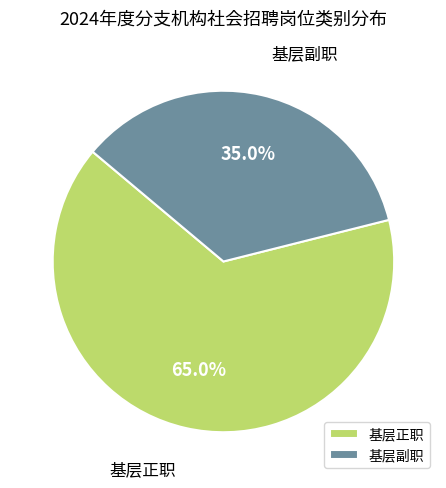

What percentage is NOT represented by 基层正职?

35.0%